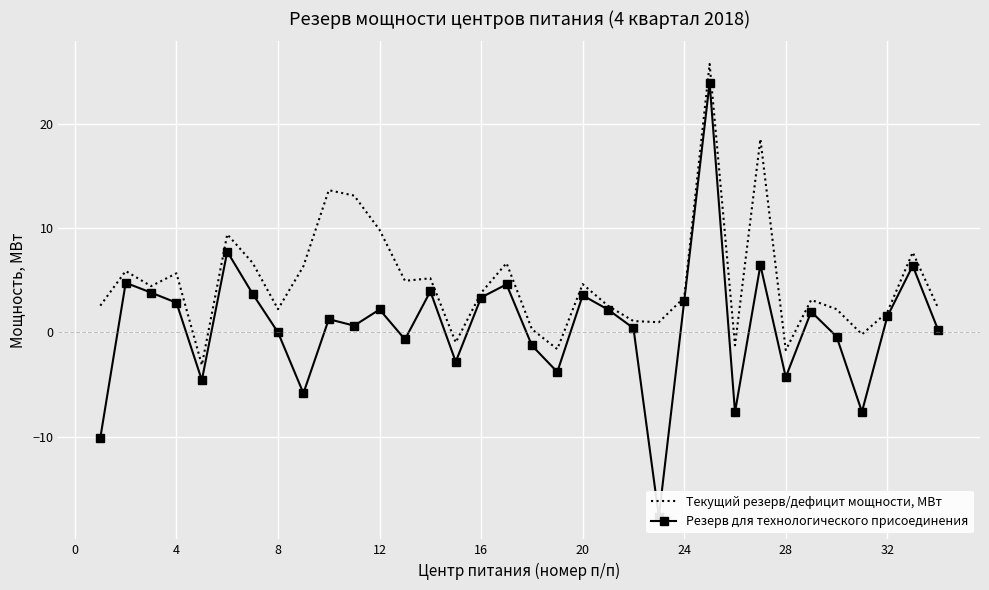

How many data points in Текущий резерв/дефицит мощности, МВт are above 3?

19